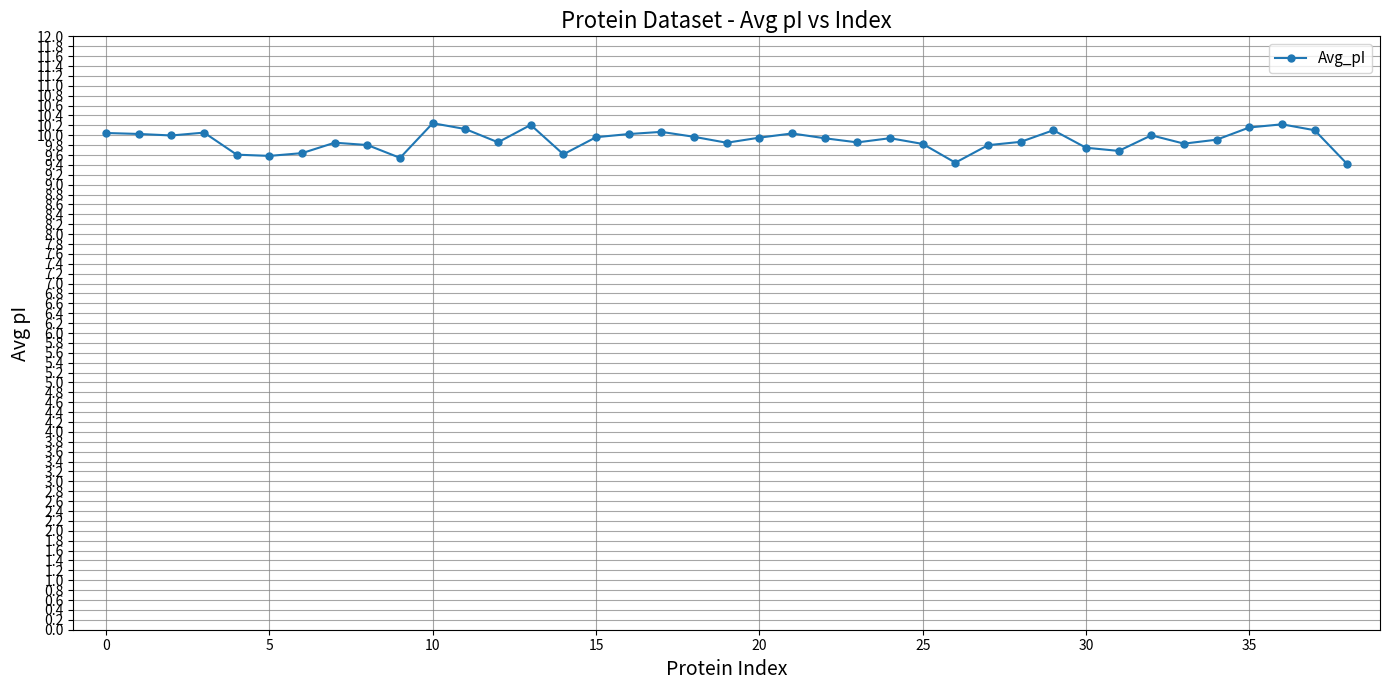

What is the difference between the maximum and minimum values?

0.8